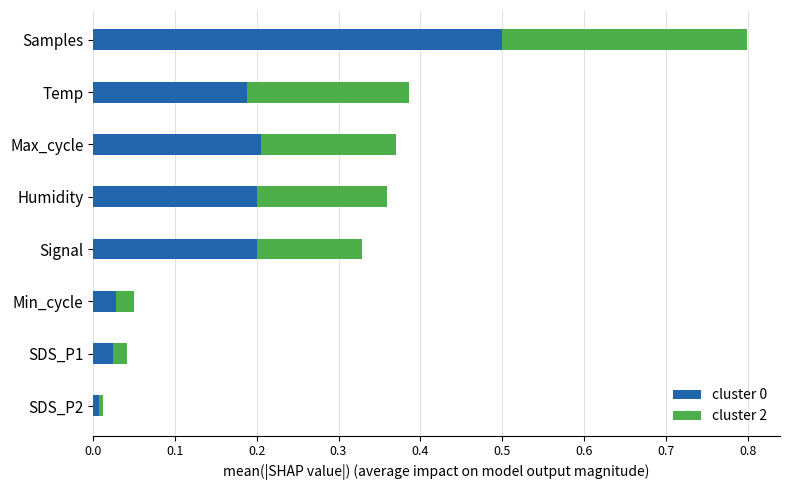

Which category has the highest value in the cluster 0 series?

Samples